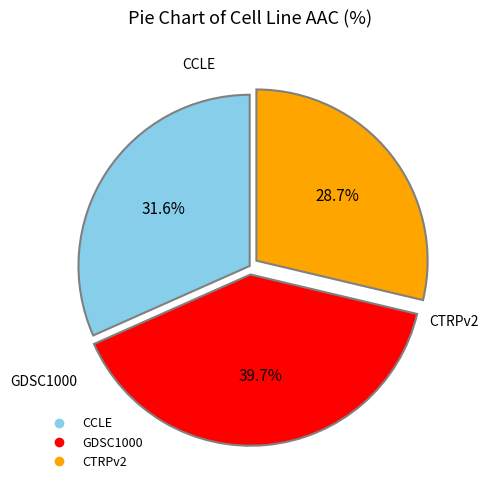

How many segments does this pie chart have?

3